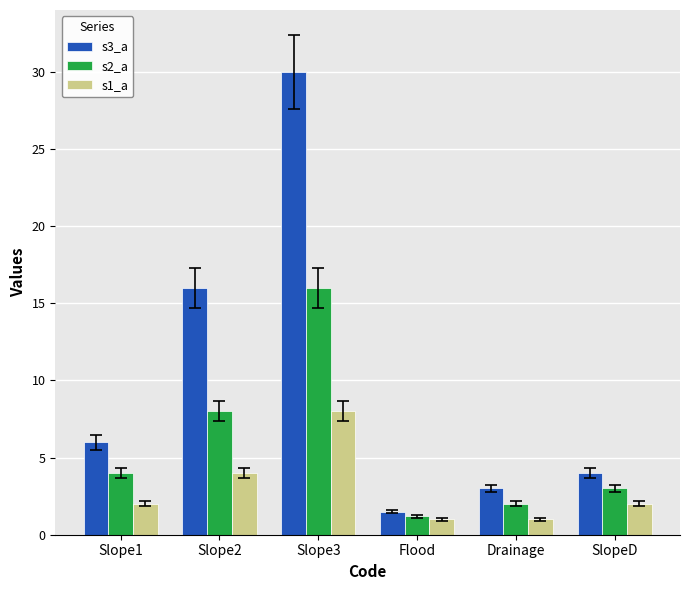

Rank the series at Slope2 from highest to lowest value.

s3_a, s2_a, s1_a